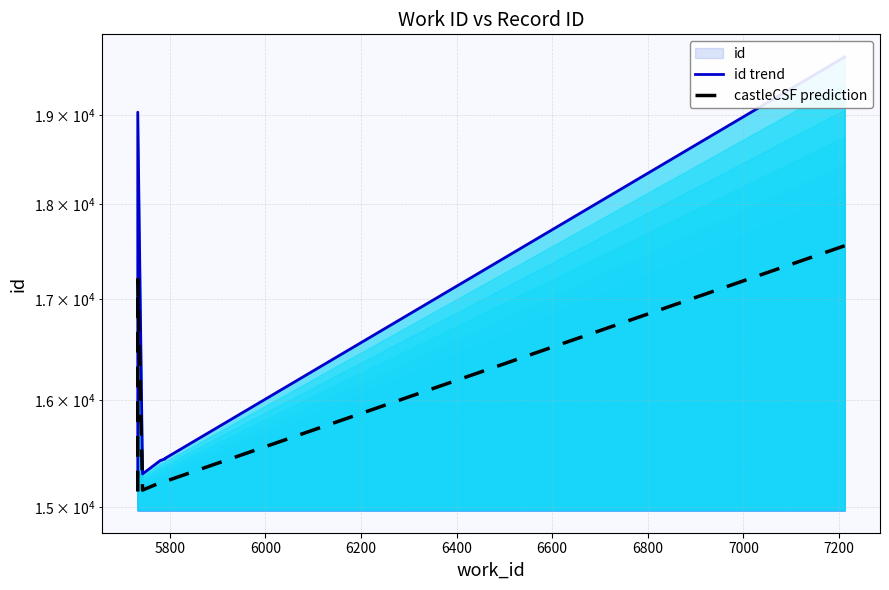

True or false: id trend and castleCSF prediction cross at least once.

False